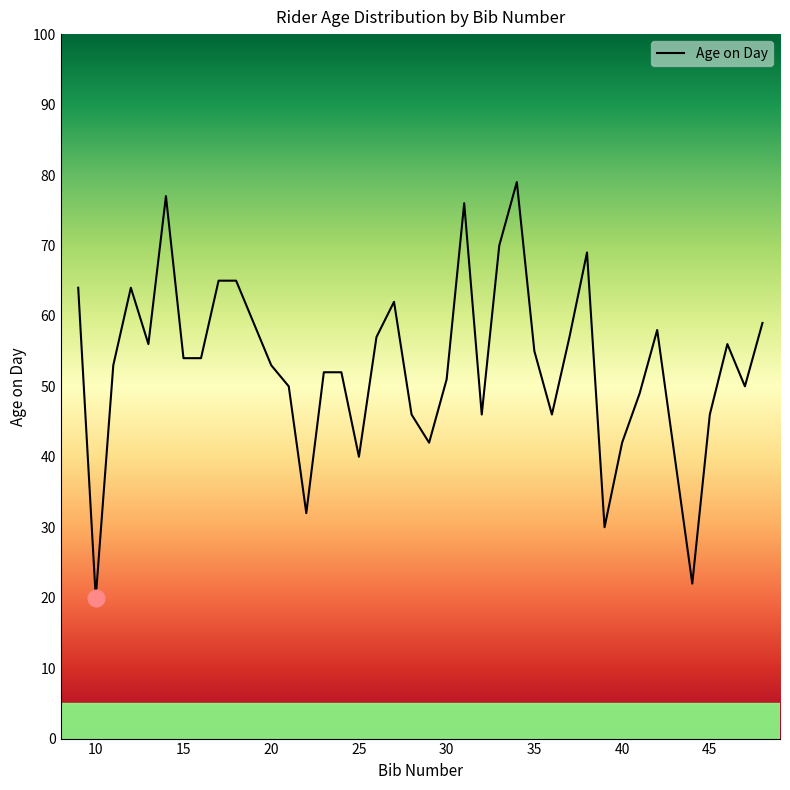

True or false: the data has more than 1 interior local peaks.

True